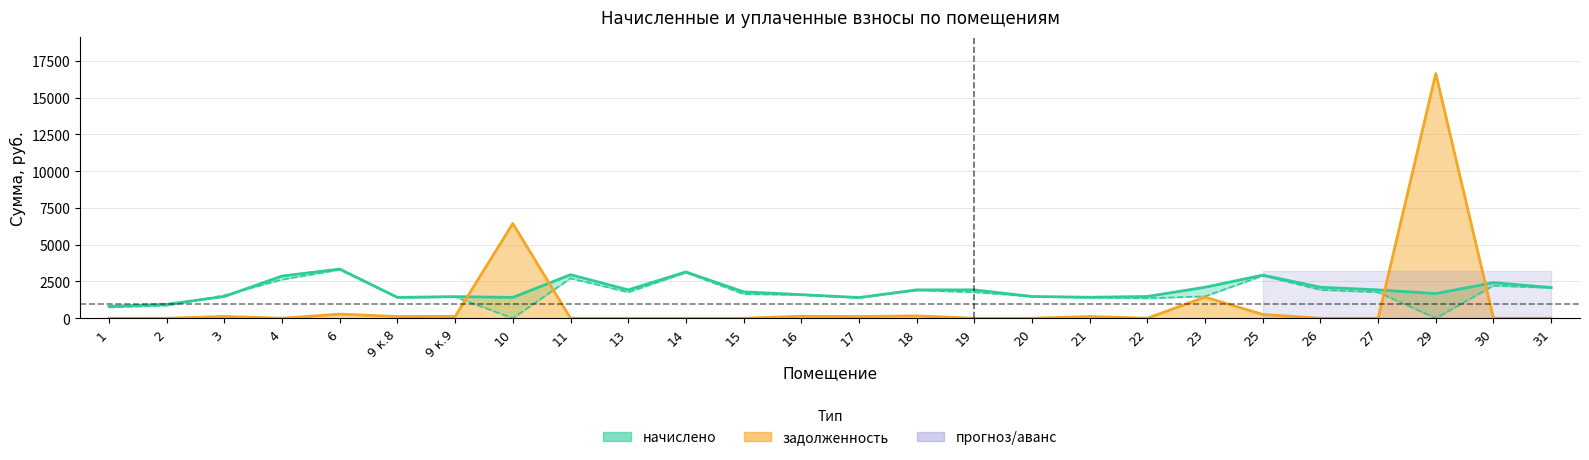

Reading right to left, transcribe all the data shown in this chart.

начислено: 31=2088.6	30=2420.3	29=1676.3	27=1927.3	26=2106.6	25=2931.2	23=2106.6	22=1479.1	21=1425.2	20=1479.1	19=1927.3	18=1927.3	17=1407.4	16=1604.5	15=1792.8	14=3146.4	13=1927.3	11=2958.1	10=1416.4	9 к.9=1470.1	9 к.8=1416.4	6=3343.6	4=2868.5	3=1479.1	2=941.3	1=806.8
уплачено: 31=2059.2	30=2218.6	29=0.0	27=1766.7	26=1931.0	25=2890.0	23=1489.0	22=1355.9	21=1405.2	20=1479.1	19=1766.7	18=1900.2	17=1387.6	16=1582.0	15=1643.4	14=3102.2	13=1766.7	11=2711.6	10=0.0	9 к.9=1449.5	9 к.8=1396.5	6=3296.6	4=2629.4	3=1560.8	2=862.8	1=739.5
задолженность: 31=0.0	30=0.0	29=16625.6	27=0.0	26=0.0	25=256.8	23=1439.1	22=0.0	21=118.8	20=0.0	19=0.0	18=160.6	17=117.3	16=133.7	15=0.0	14=0.0	13=0.0	11=0.0	10=6439.9	9 к.9=122.5	9 к.8=118.0	6=278.6	4=0.0	3=123.3	2=0.0	1=0.0